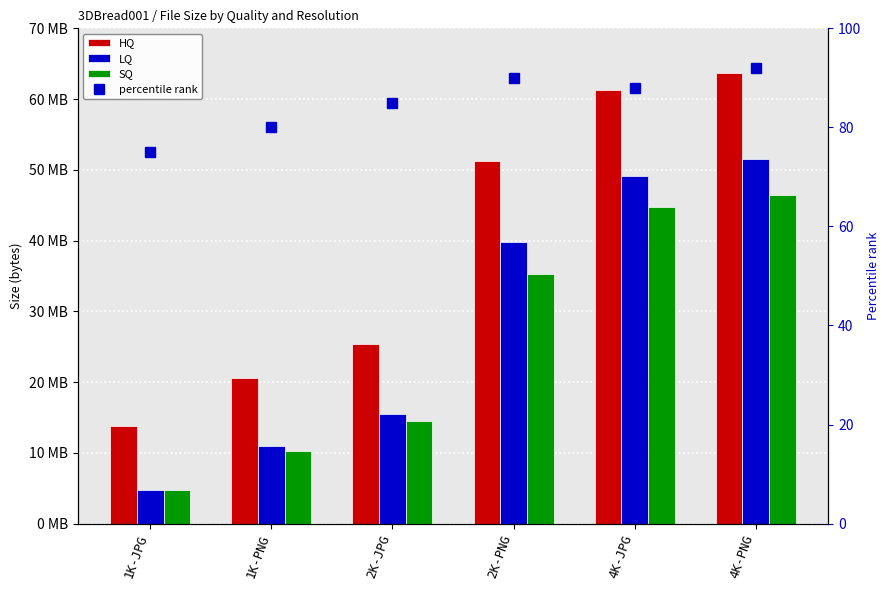

How many data points does each series have?

6